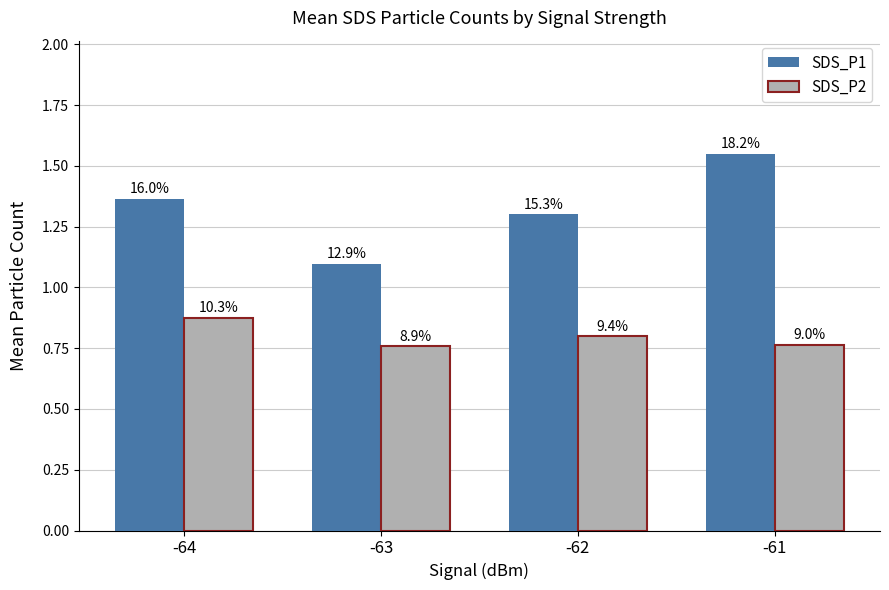

What is the difference between the highest and lowest values at -63?

0.3